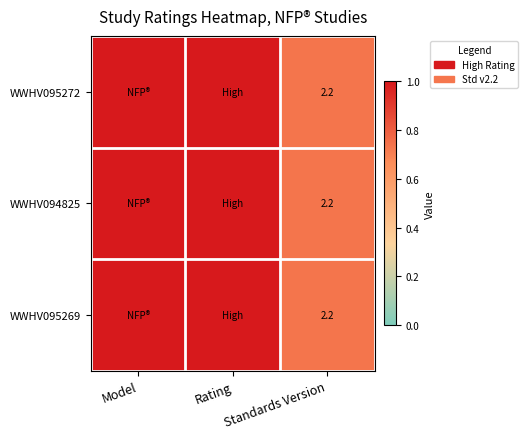

At which category is the sum across all series the highest?

Model